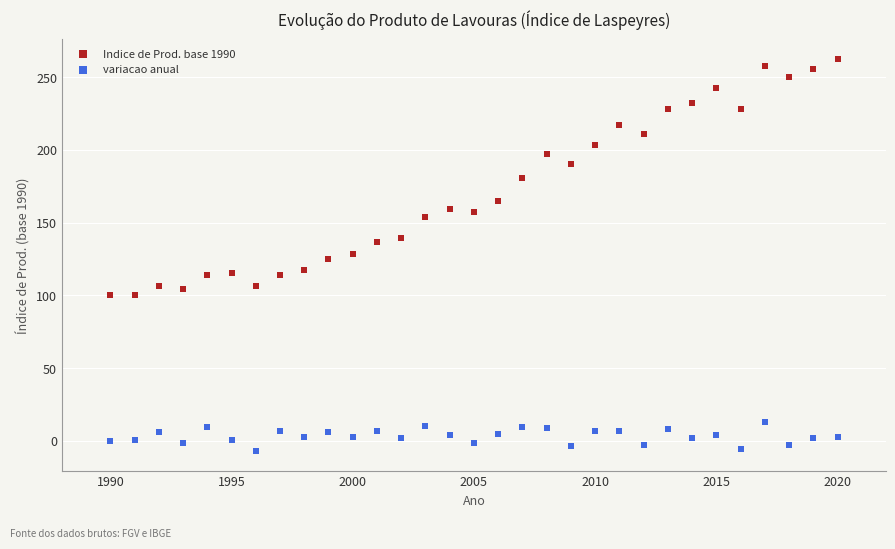

Which series has the widest spread of Y values?

Indice de Prod. base 1990